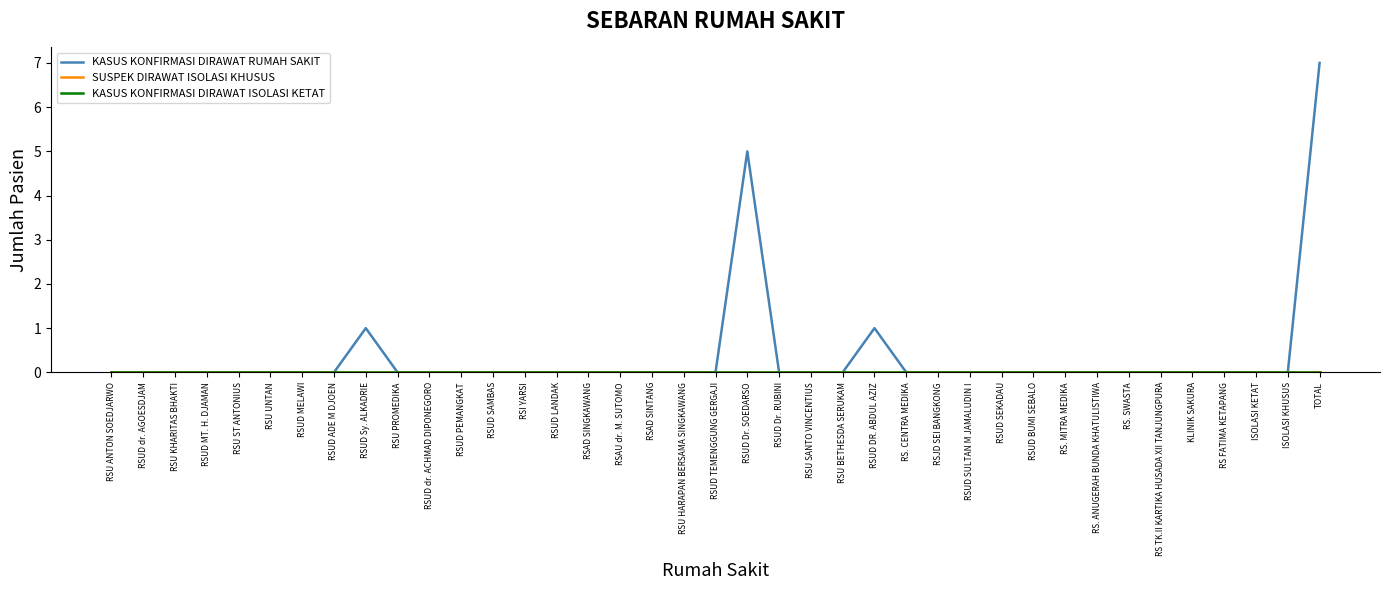

Which series has the largest total across all categories?

KASUS KONFIRMASI DIRAWAT RUMAH SAKIT